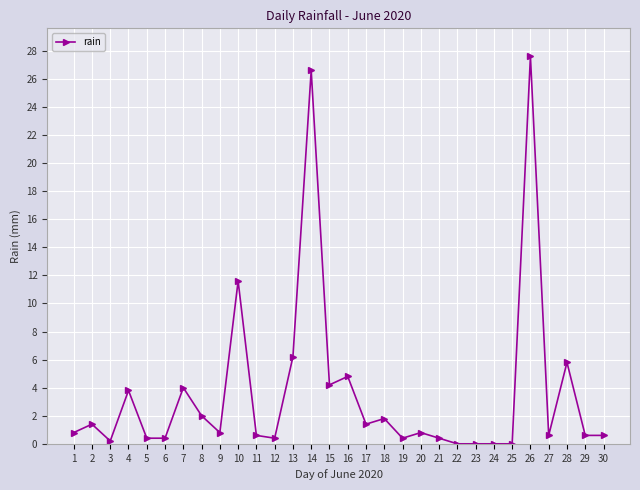

What is the value of the 8th point from the left?

2.0